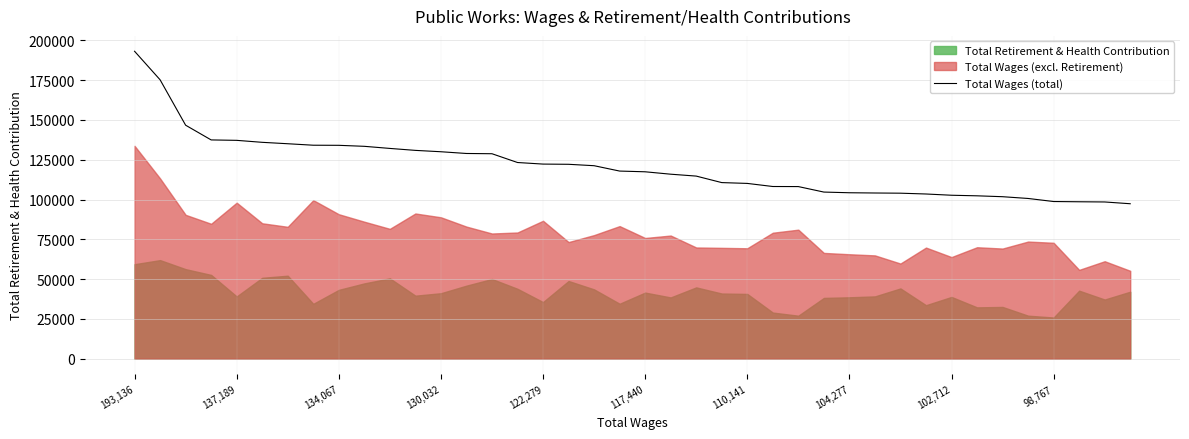

The chart shows a value of 104705 at 27. True or false?

True